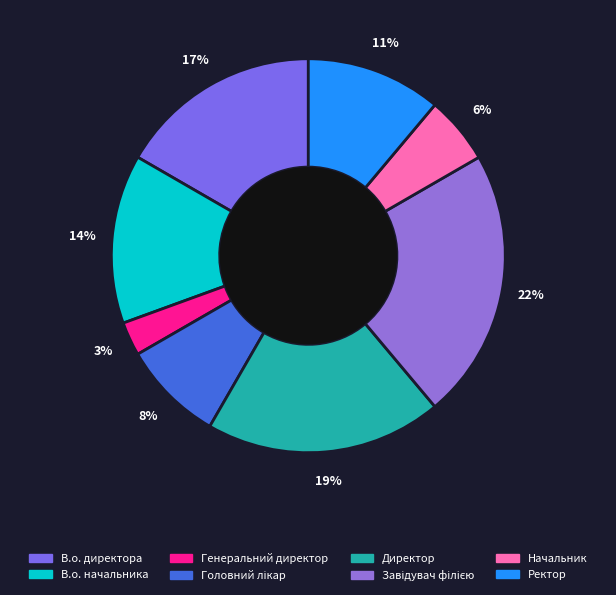

Between Генеральний директор and Ректор, which is larger?

Ректор